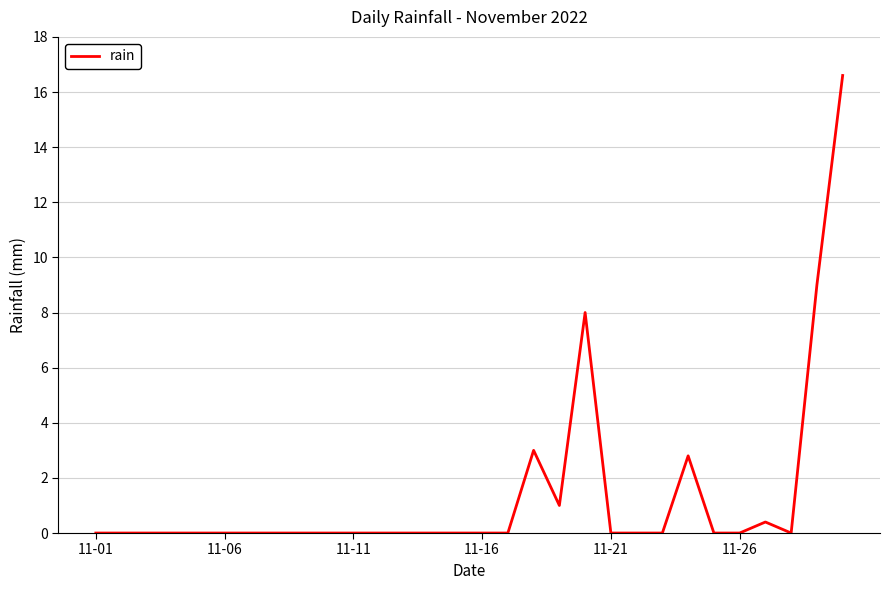

What is the difference between the maximum and minimum values?

16.6